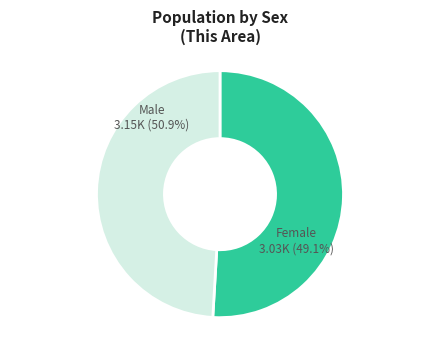

How many slices are in this pie chart?

2